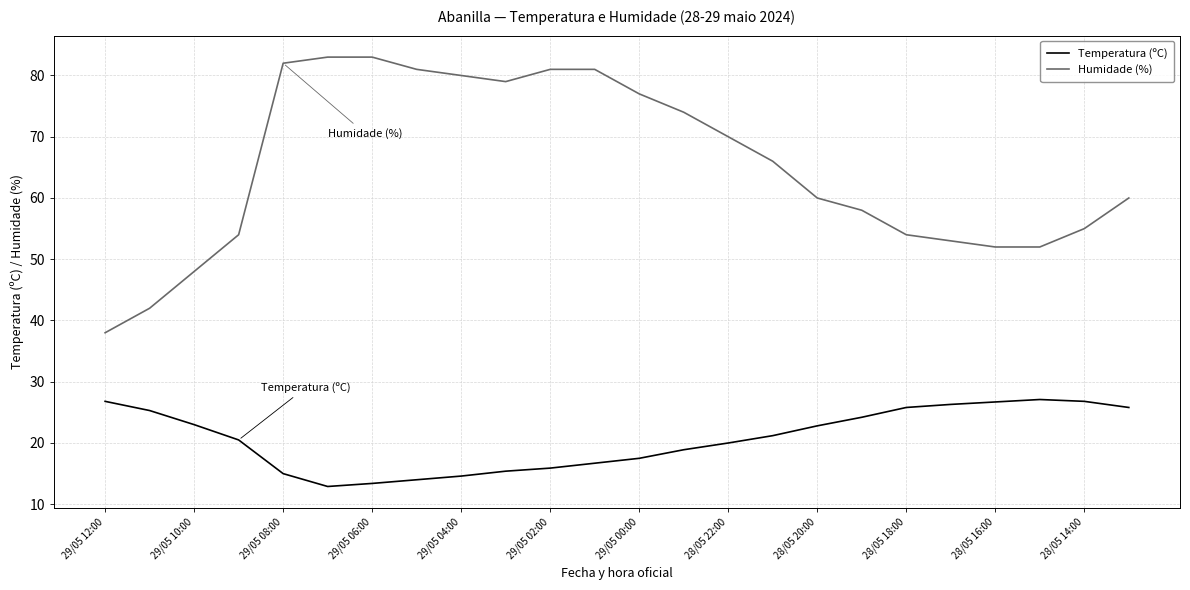

Which series has the largest range (max minus min)?

Humidade (%)